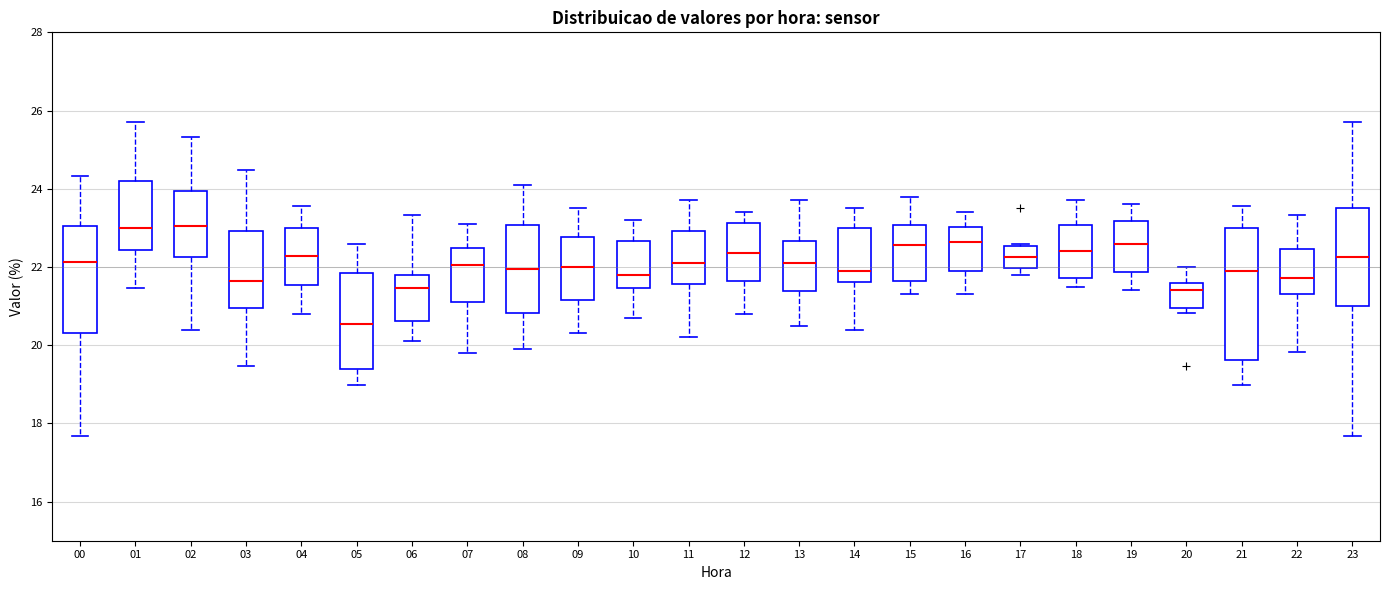

Where does the lower whisker of the box at x = 10 end on the y-axis? The values are not printed on the chart, so give them approximately, as read against the axis.

20.8